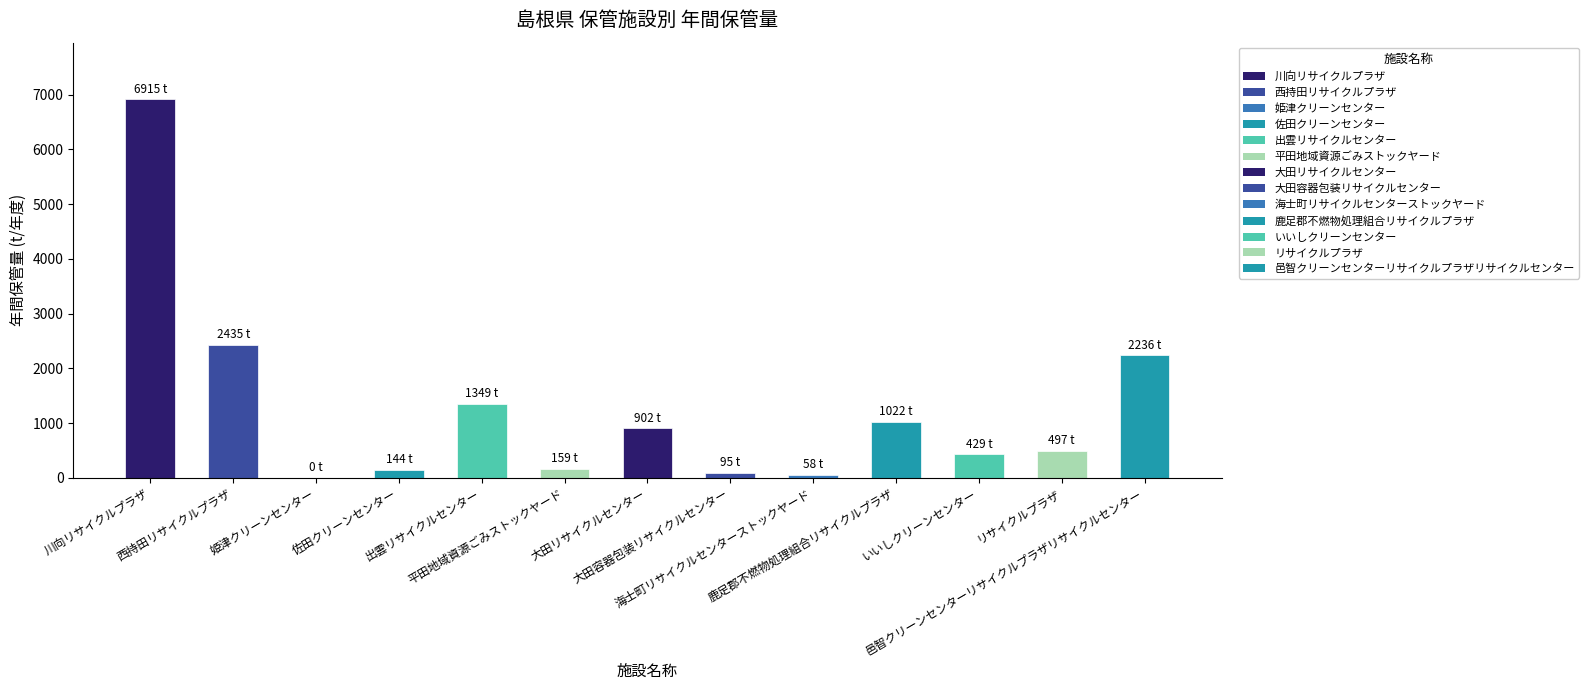

Does the chart contain stacked bars?

No